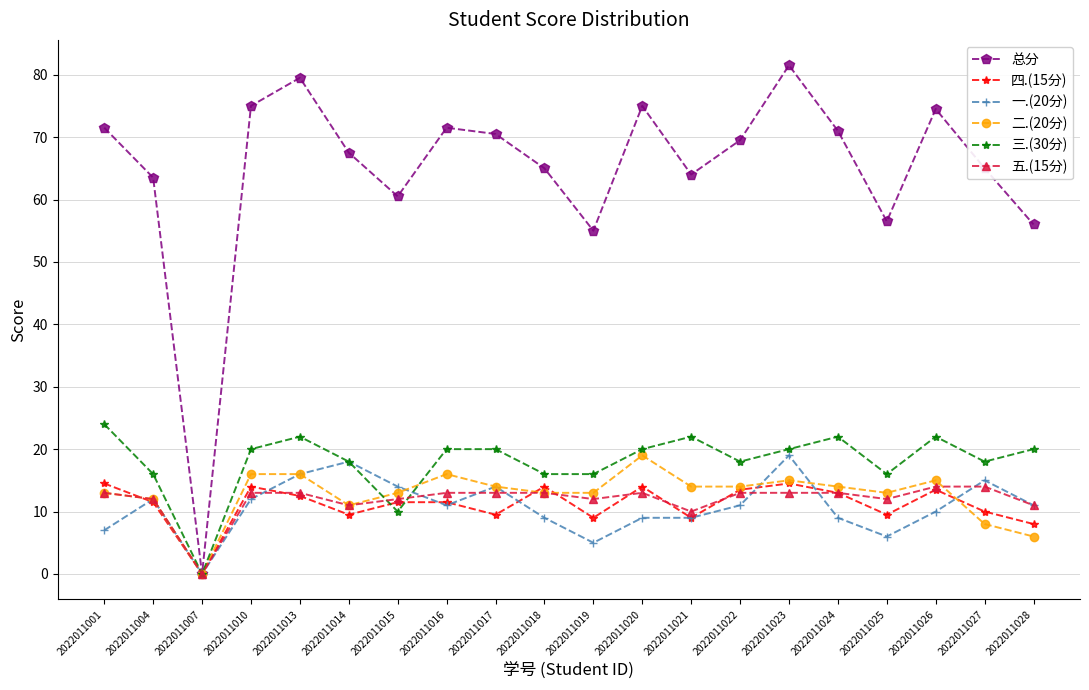

Is the value of 四.(15分) at 2022011017 greater than the value of 总分 at 2022011024?

No